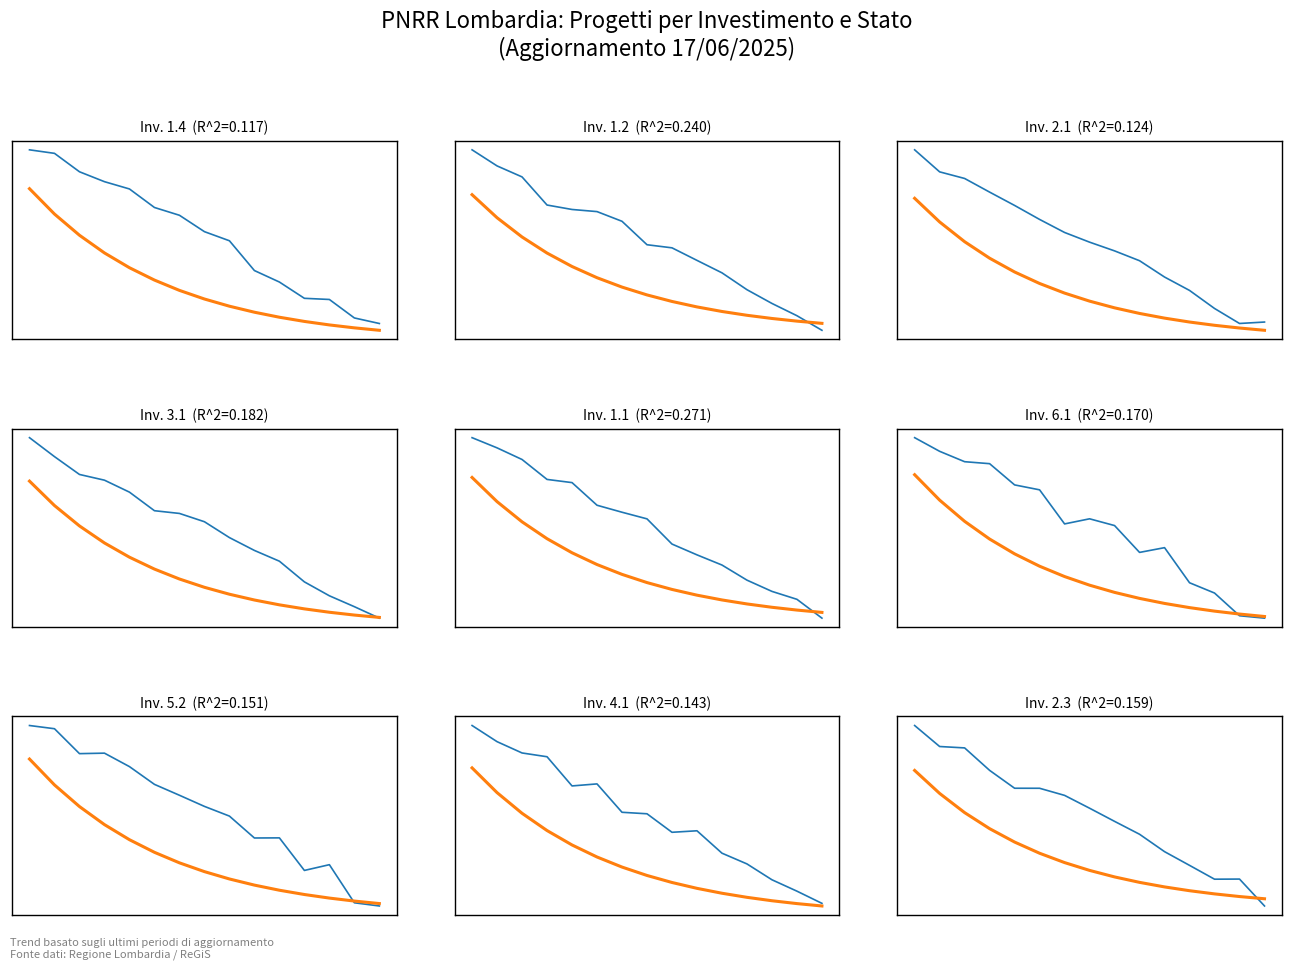

True or false: Progetti has more than 0 interior local peaks.

True